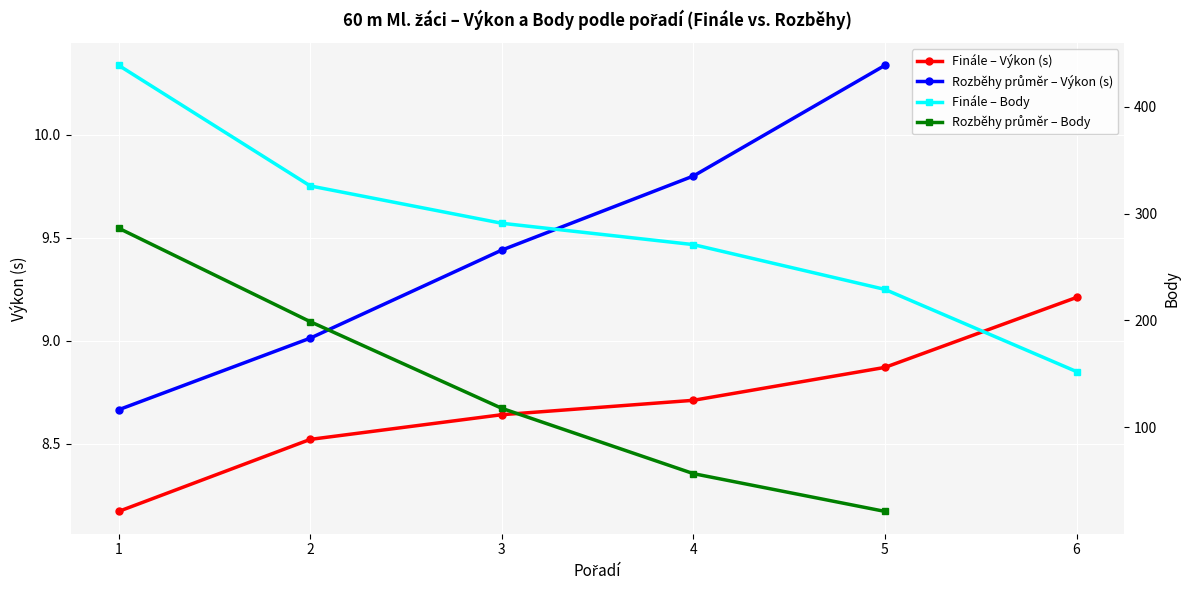

Which series has the largest total across all categories?

Body (Finále)